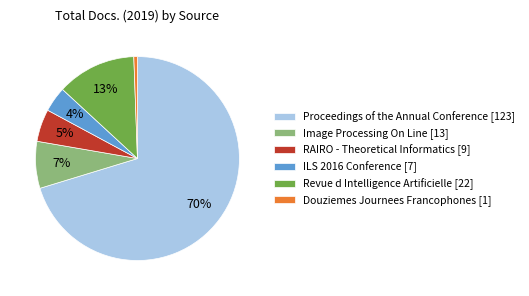

The Proceedings of the Annual Conference slice represents 70% of the pie. True or false?

True